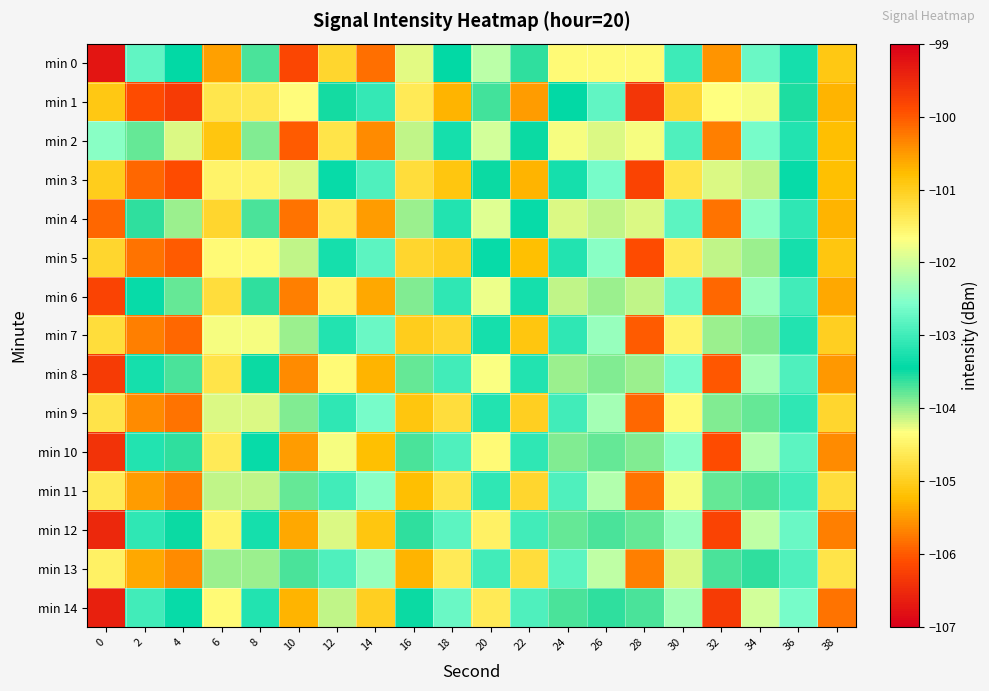

Reading left to right, transcribe all the data shown in this chart.

min 0: 0=-99.3	2=-102.8	4=-103.5	6=-105.4	8=-103.7	10=-106.2	12=-104.9	14=-105.8	16=-104.2	18=-103.5	20=-102.2	22=-103.6	24=-104.4	26=-104.4	28=-104.4	30=-103.0	32=-100.5	34=-102.7	36=-103.3	38=-100.9
min 1: 0=-100.9	2=-106.1	4=-106.3	6=-104.7	8=-104.7	10=-104.4	12=-103.5	14=-103.1	16=-101.4	18=-105.3	20=-103.7	22=-105.5	24=-103.4	26=-102.8	28=-106.4	30=-104.9	32=-104.3	34=-104.3	36=-103.6	38=-105.3
min 2: 0=-102.5	2=-103.8	4=-104.2	6=-105.1	8=-103.9	10=-106.0	12=-104.7	14=-105.6	16=-104.1	18=-103.3	20=-102.0	22=-103.5	24=-104.3	26=-104.2	28=-104.3	30=-102.9	32=-100.3	34=-102.6	36=-103.2	38=-100.8
min 3: 0=-101.0	2=-105.9	4=-106.1	6=-104.5	8=-104.5	10=-104.2	12=-103.4	14=-102.9	16=-101.2	18=-105.1	20=-103.5	22=-105.3	24=-103.3	26=-102.6	28=-106.2	30=-104.7	32=-104.2	34=-104.1	36=-103.4	38=-105.2
min 4: 0=-100.1	2=-103.6	4=-104.0	6=-104.9	8=-103.7	10=-105.8	12=-104.6	14=-105.5	16=-104.0	18=-103.2	20=-101.9	22=-103.4	24=-104.2	26=-104.1	28=-104.2	30=-102.8	32=-100.2	34=-102.5	36=-103.1	38=-100.7
min 5: 0=-101.1	2=-105.8	4=-106.0	6=-104.4	8=-104.4	10=-104.1	12=-103.3	14=-102.8	16=-101.1	18=-105.0	20=-103.4	22=-105.2	24=-103.2	26=-102.5	28=-106.1	30=-104.6	32=-104.1	34=-104.0	36=-103.3	38=-105.1
min 6: 0=-99.8	2=-103.4	4=-103.8	6=-104.8	8=-103.6	10=-105.7	12=-104.5	14=-105.4	16=-103.9	18=-103.1	20=-101.8	22=-103.3	24=-104.1	26=-104.0	28=-104.1	30=-102.7	32=-100.1	34=-102.4	36=-103.0	38=-100.6
min 7: 0=-101.2	2=-105.7	4=-105.9	6=-104.3	8=-104.3	10=-104.0	12=-103.2	14=-102.7	16=-101.0	18=-104.9	20=-103.3	22=-105.1	24=-103.1	26=-102.4	28=-106.0	30=-104.5	32=-104.0	34=-103.9	36=-103.2	38=-105.0
min 8: 0=-99.7	2=-103.3	4=-103.7	6=-104.7	8=-103.5	10=-105.6	12=-104.4	14=-105.3	16=-103.8	18=-103.0	20=-101.7	22=-103.2	24=-104.0	26=-103.9	28=-104.0	30=-102.6	32=-100.0	34=-102.3	36=-102.9	38=-100.5
min 9: 0=-101.3	2=-105.6	4=-105.8	6=-104.2	8=-104.2	10=-103.9	12=-103.1	14=-102.6	16=-100.9	18=-104.8	20=-103.2	22=-105.0	24=-103.0	26=-102.3	28=-105.9	30=-104.4	32=-103.9	34=-103.8	36=-103.1	38=-104.9
min 10: 0=-99.6	2=-103.2	4=-103.6	6=-104.6	8=-103.4	10=-105.5	12=-104.3	14=-105.2	16=-103.7	18=-102.9	20=-101.6	22=-103.1	24=-103.9	26=-103.8	28=-103.9	30=-102.5	32=-99.9	34=-102.2	36=-102.8	38=-100.4
min 11: 0=-101.4	2=-105.5	4=-105.7	6=-104.1	8=-104.1	10=-103.8	12=-103.0	14=-102.5	16=-100.8	18=-104.7	20=-103.1	22=-104.9	24=-102.9	26=-102.2	28=-105.8	30=-104.3	32=-103.8	34=-103.7	36=-103.0	38=-104.8
min 12: 0=-99.5	2=-103.1	4=-103.5	6=-104.5	8=-103.3	10=-105.4	12=-104.2	14=-105.1	16=-103.6	18=-102.8	20=-101.5	22=-103.0	24=-103.8	26=-103.7	28=-103.8	30=-102.4	32=-99.8	34=-102.1	36=-102.7	38=-100.3
min 13: 0=-101.5	2=-105.4	4=-105.6	6=-104.0	8=-104.0	10=-103.7	12=-102.9	14=-102.4	16=-100.7	18=-104.6	20=-103.0	22=-104.8	24=-102.8	26=-102.1	28=-105.7	30=-104.2	32=-103.7	34=-103.6	36=-102.9	38=-104.7
min 14: 0=-99.4	2=-103.0	4=-103.4	6=-104.4	8=-103.2	10=-105.3	12=-104.1	14=-105.0	16=-103.5	18=-102.7	20=-101.4	22=-102.9	24=-103.7	26=-103.6	28=-103.7	30=-102.3	32=-99.7	34=-102.0	36=-102.6	38=-100.2